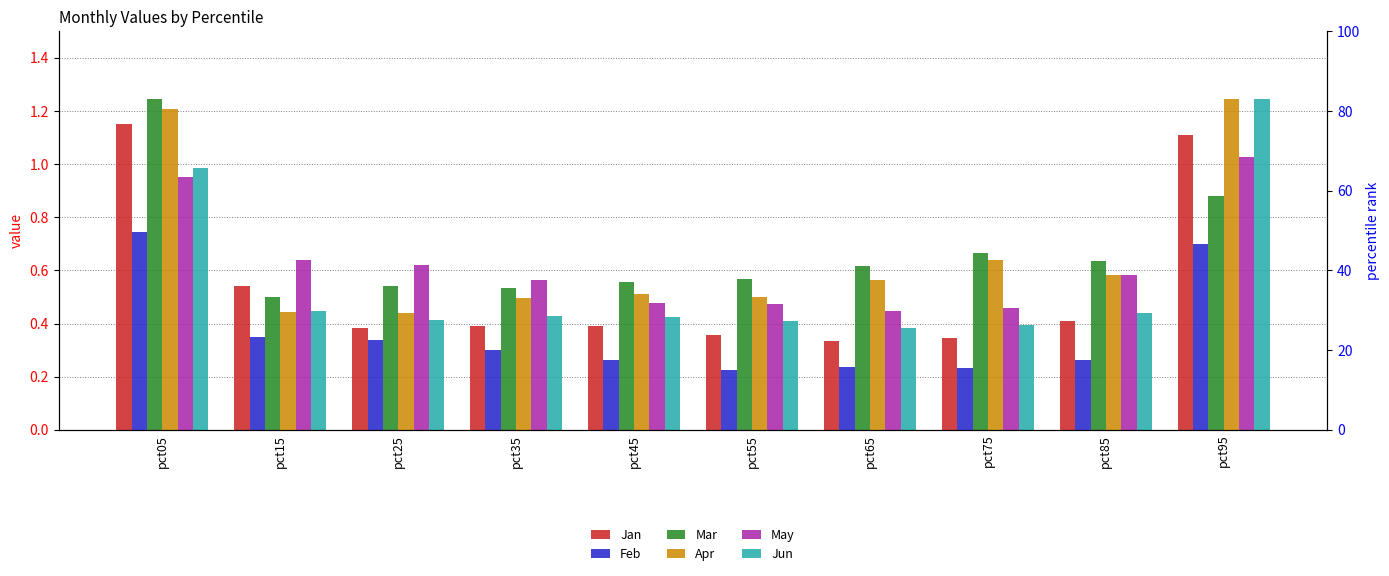

What is the total value across all series at pct05?

6.3